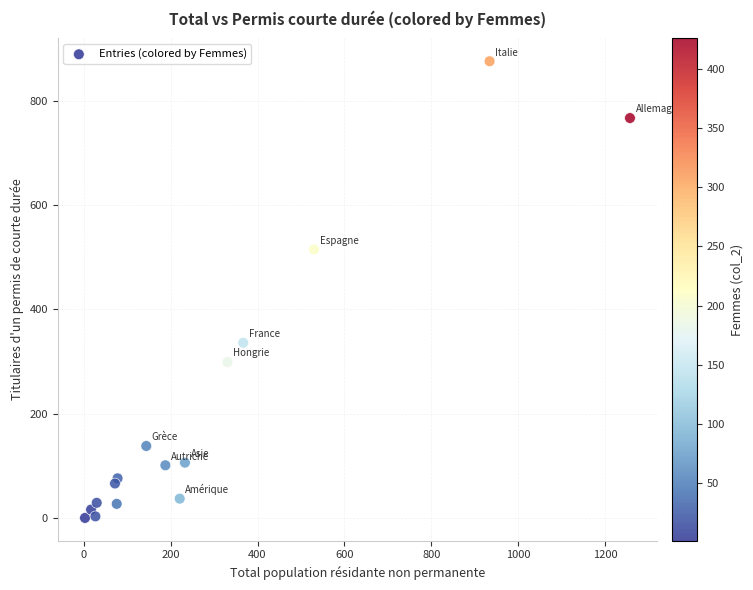

What Y value in the scatter plot is closest to 438?

515